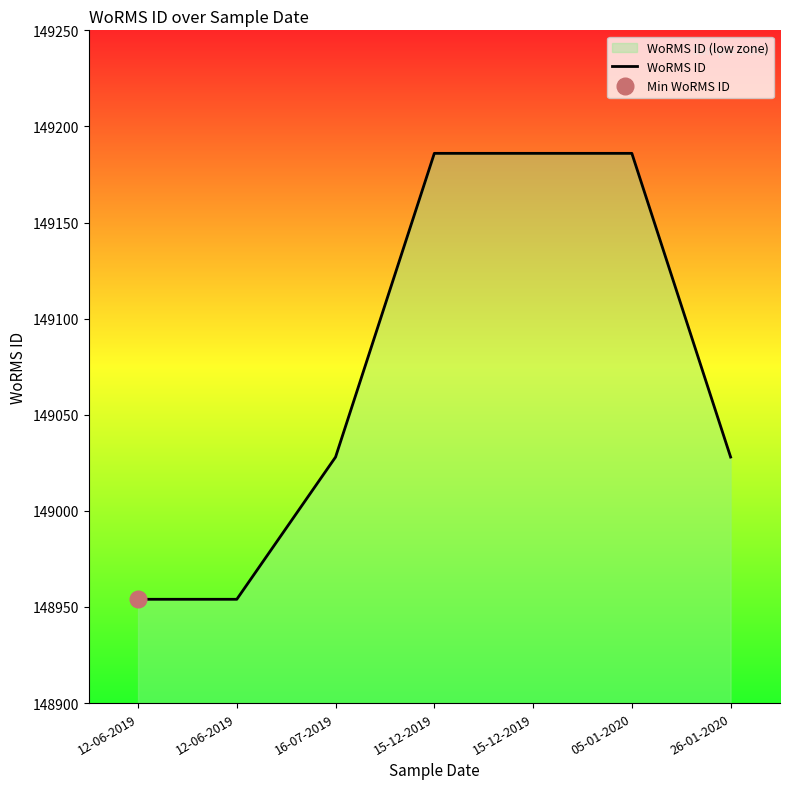

Reading left to right, transcribe all the data shown in this chart.

12-06-2019=148954	12-06-2019=148954	16-07-2019=149028	15-12-2019=149186	15-12-2019=149186	05-01-2020=149186	26-01-2020=149028